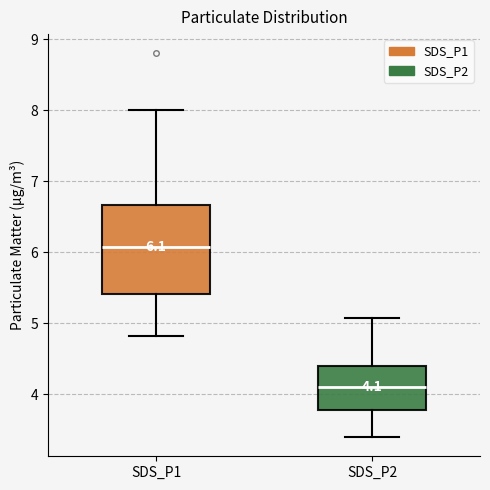

Which box's median line is the highest?

SDS_P1